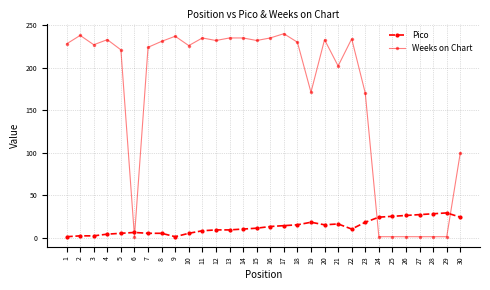

Rank the series at 21 from highest to lowest value.

Weeks on Chart, Pico